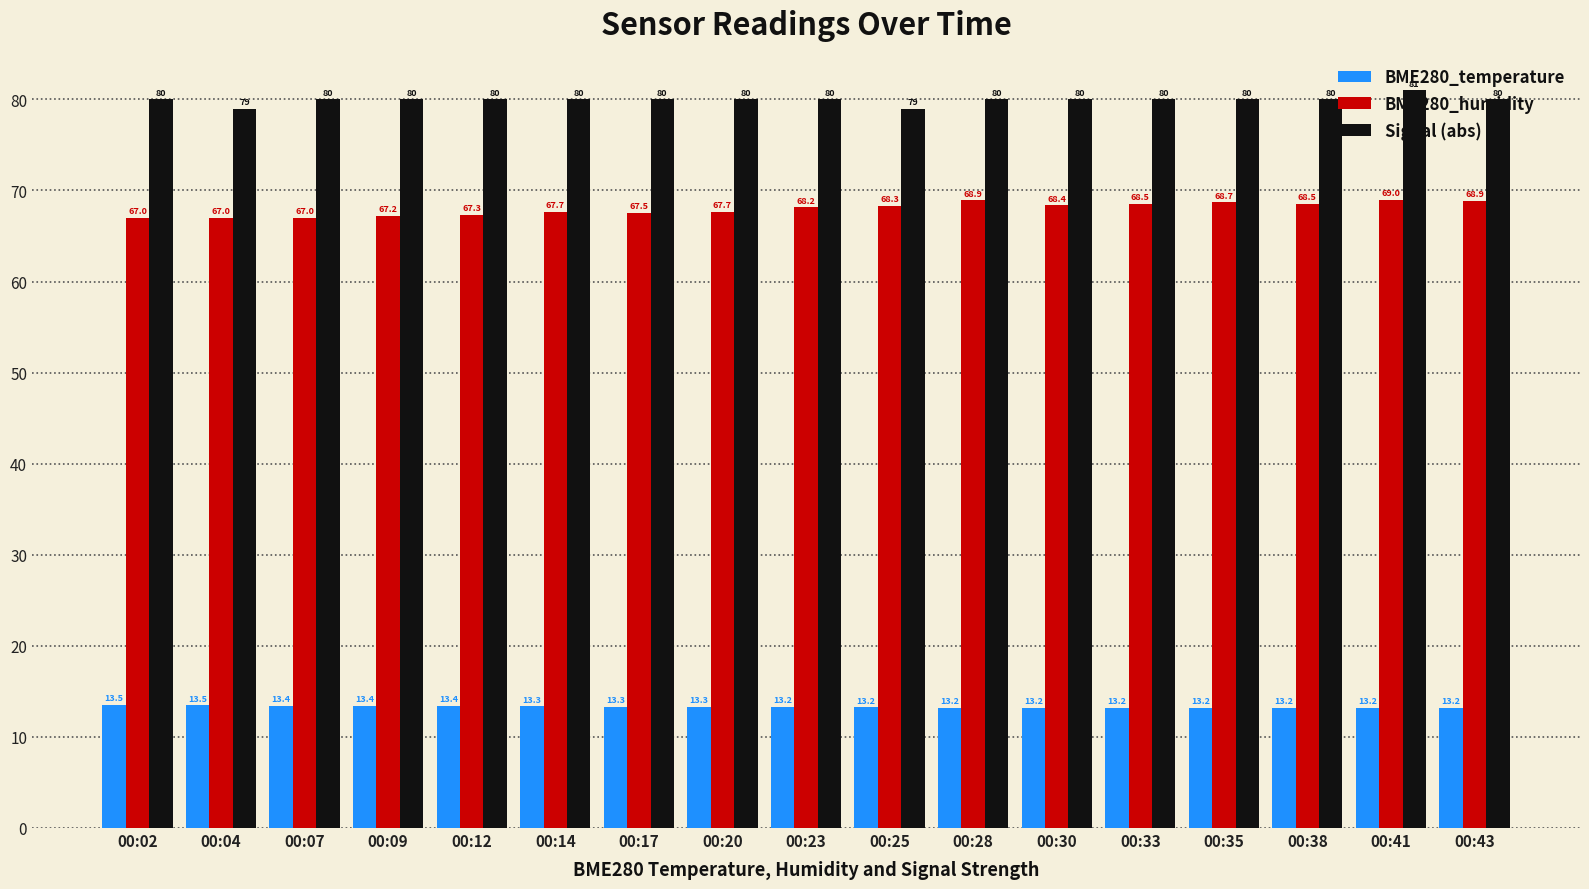

What are all the series names shown in the legend?

BME280_temperature, BME280_humidity, Signal (abs)